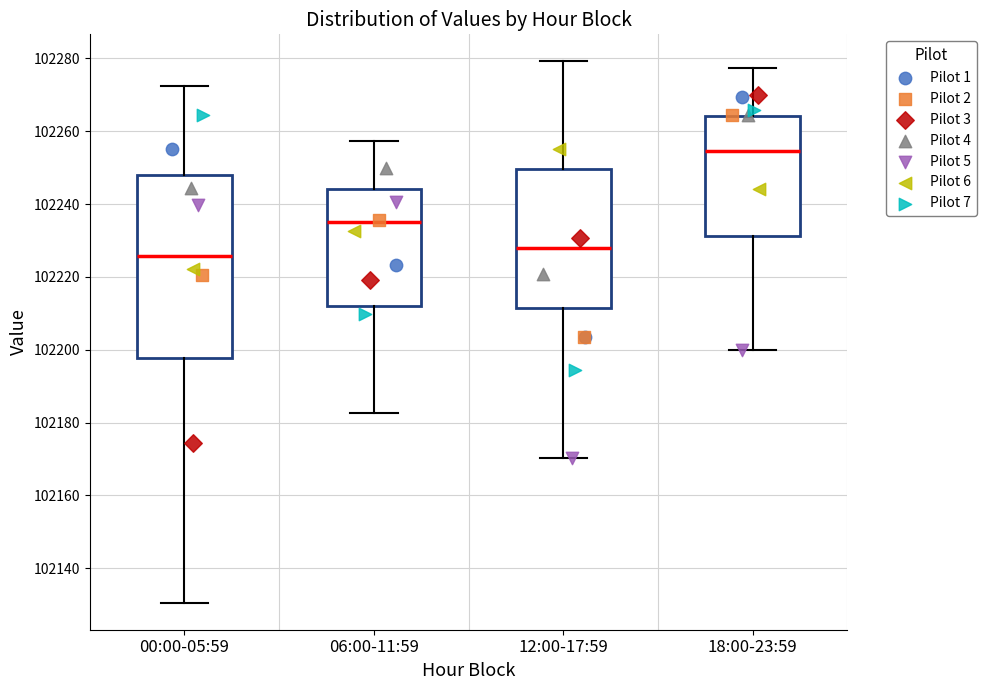

Which box is the tallest, from its lower edge to its upper edge?

00:00-05:59